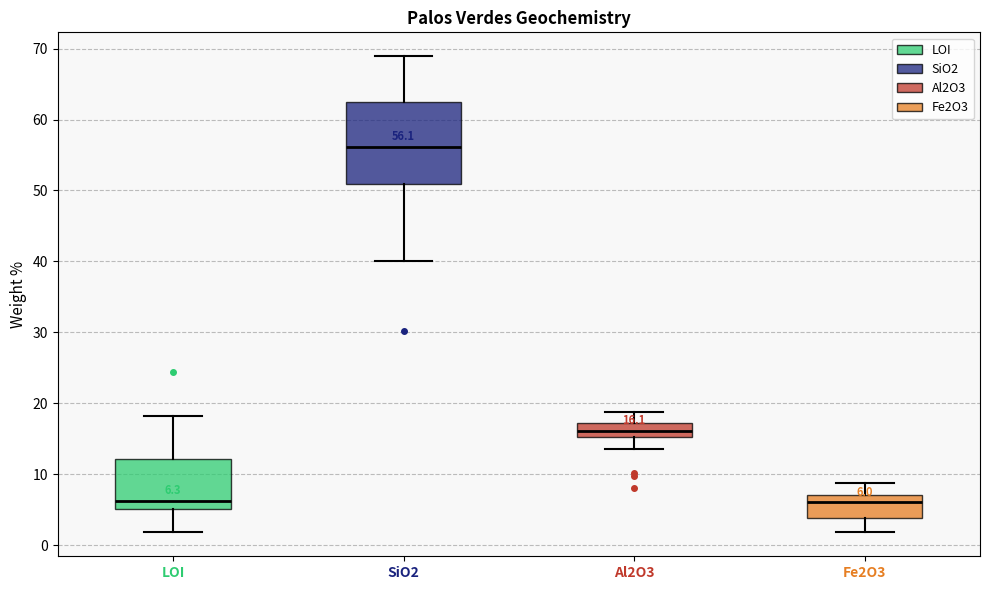

Which box is the tallest, from its lower edge to its upper edge?

SiO2